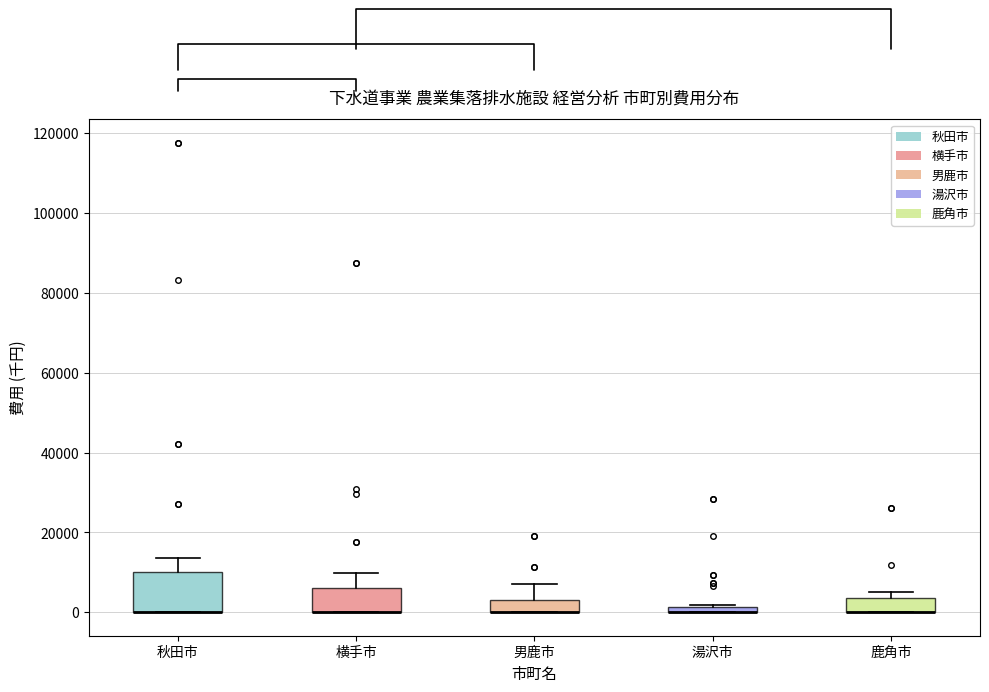

Which box is the tallest, from its lower edge to its upper edge?

秋田市